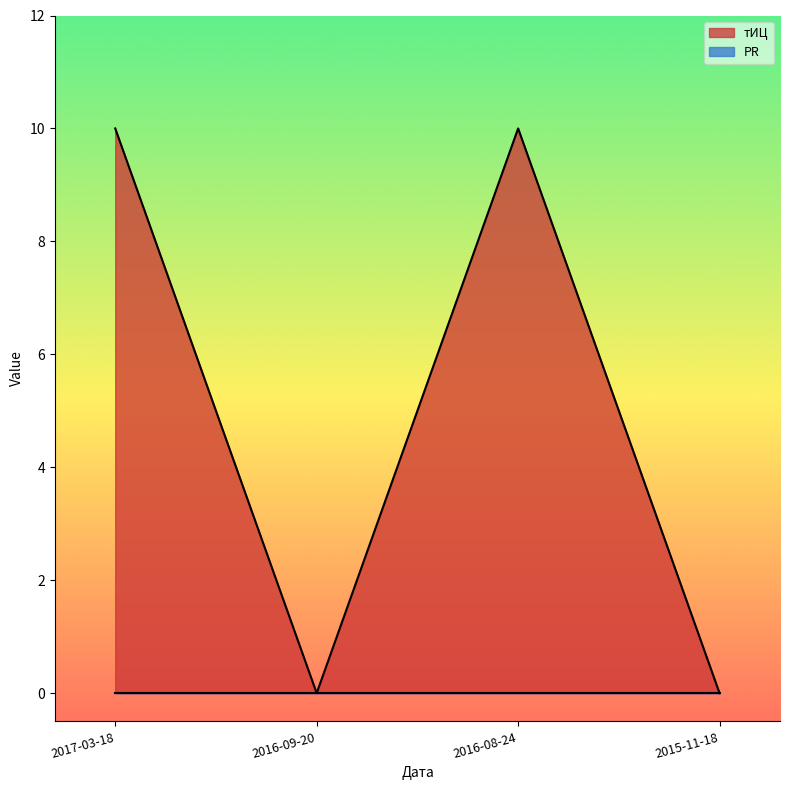

How many interior local valleys (lower than both neighbors) does the data have?

1